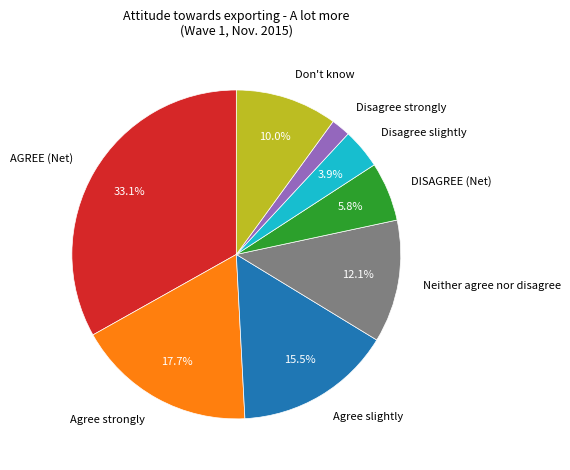

Between Disagree slightly and Don't know, which is larger?

Don't know